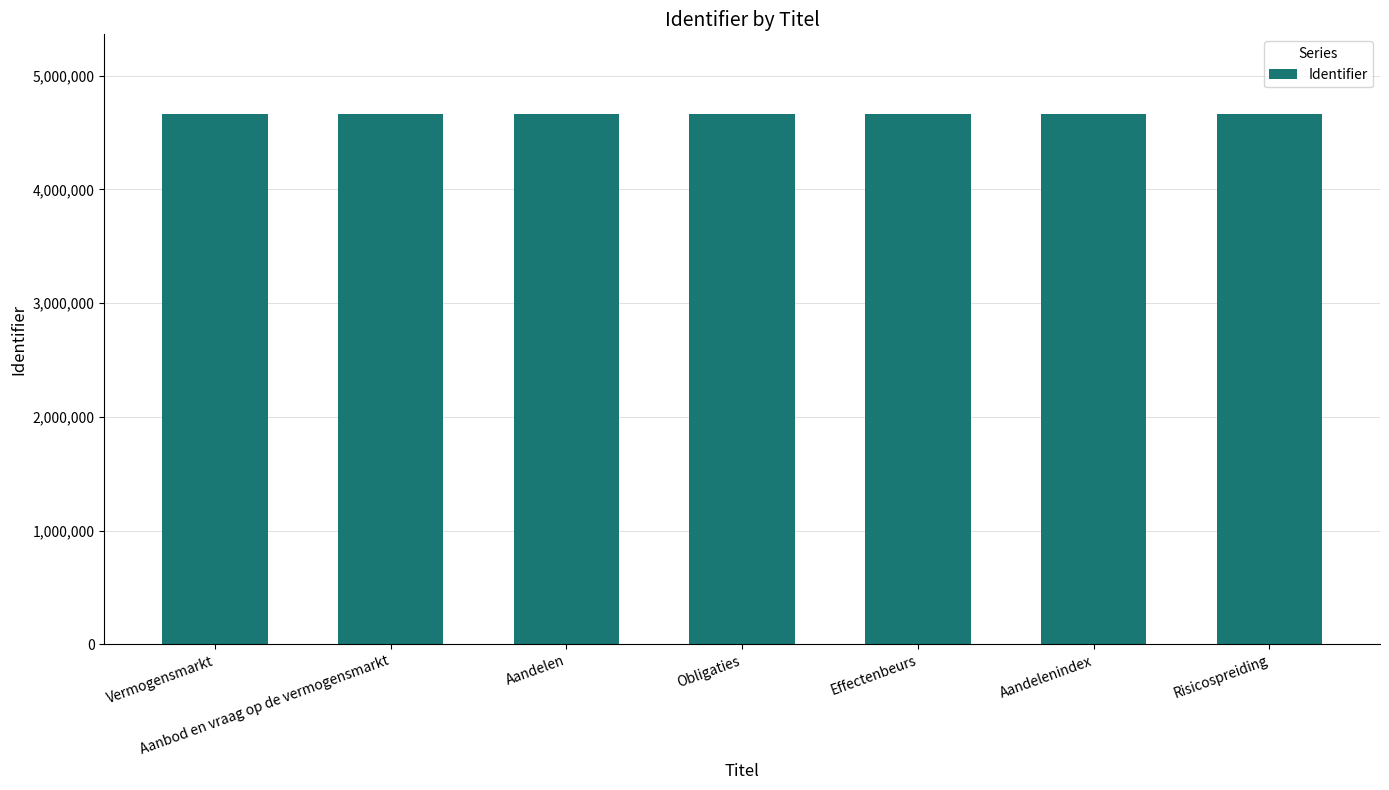

What is the label of the 6th bar from the left?

Aandelenindex